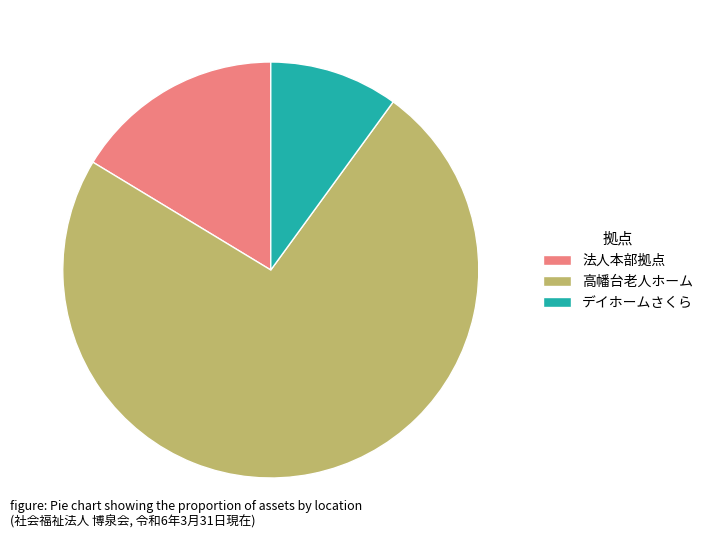

Rank the categories by value from highest to lowest.

高幡台老人ホーム, 法人本部拠点, デイホームさくら